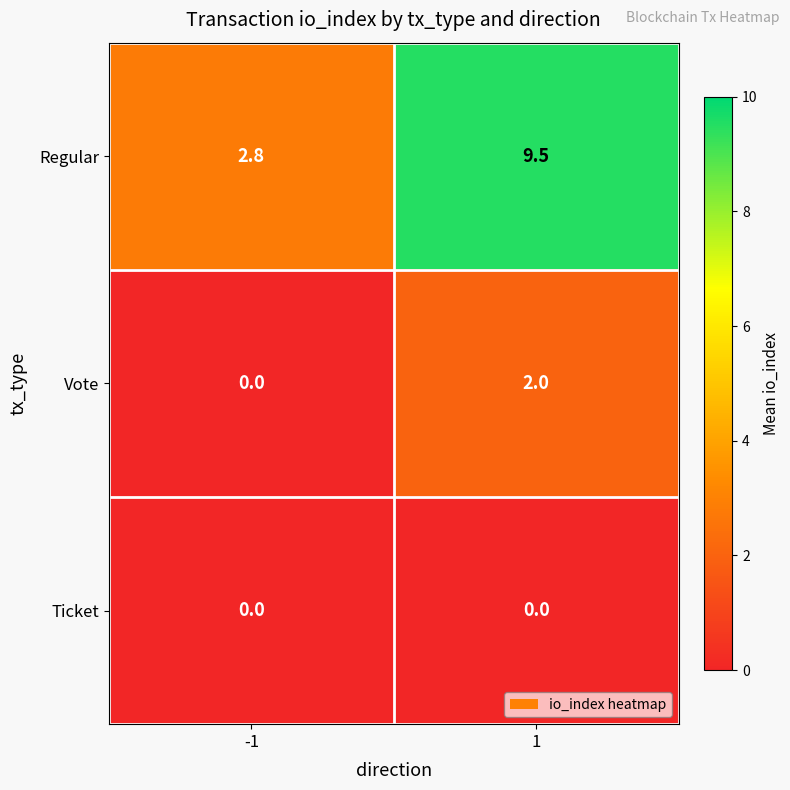

Which series changed the most between -1 and 1?

Regular